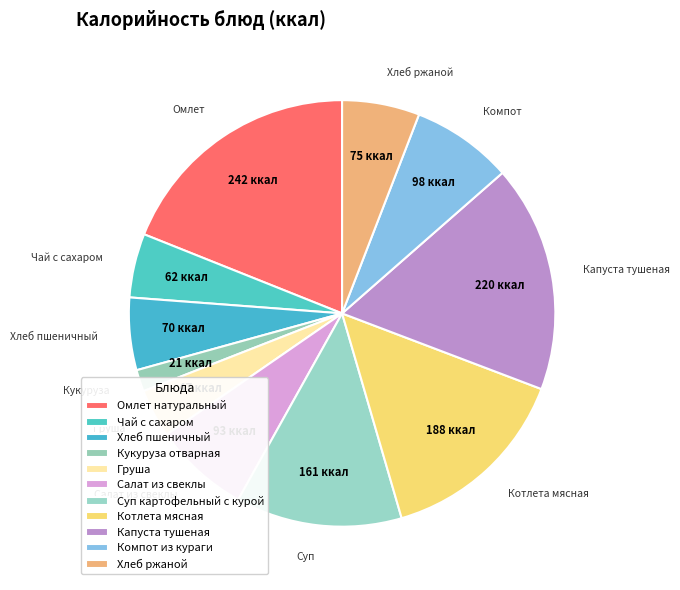

Rank the categories by value from highest to lowest.

Омлет натуральный, Капуста тушеная, Котлета мясная, Суп картофельный с курой, Компот из кураги, Салат из свеклы, Хлеб ржаной, Хлеб пшеничный, Чай с сахаром, Груша, Кукуруза отварная